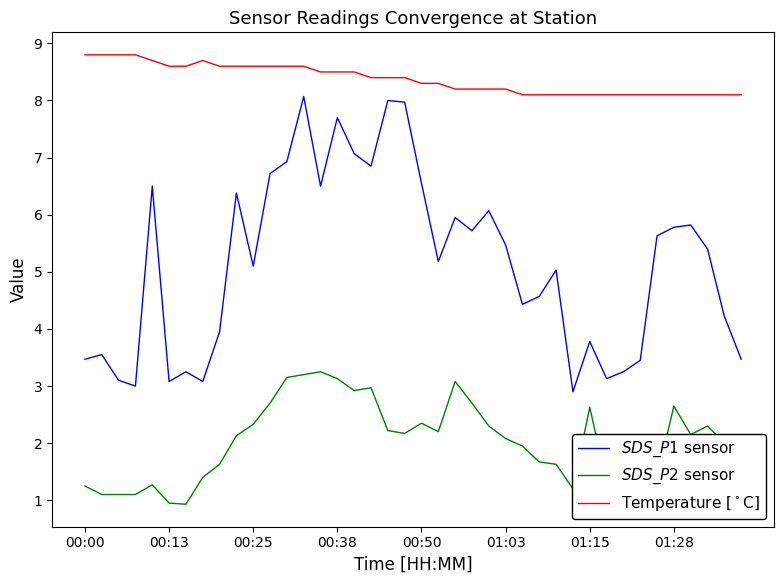

What is the maximum value shown in the chart?

8.8